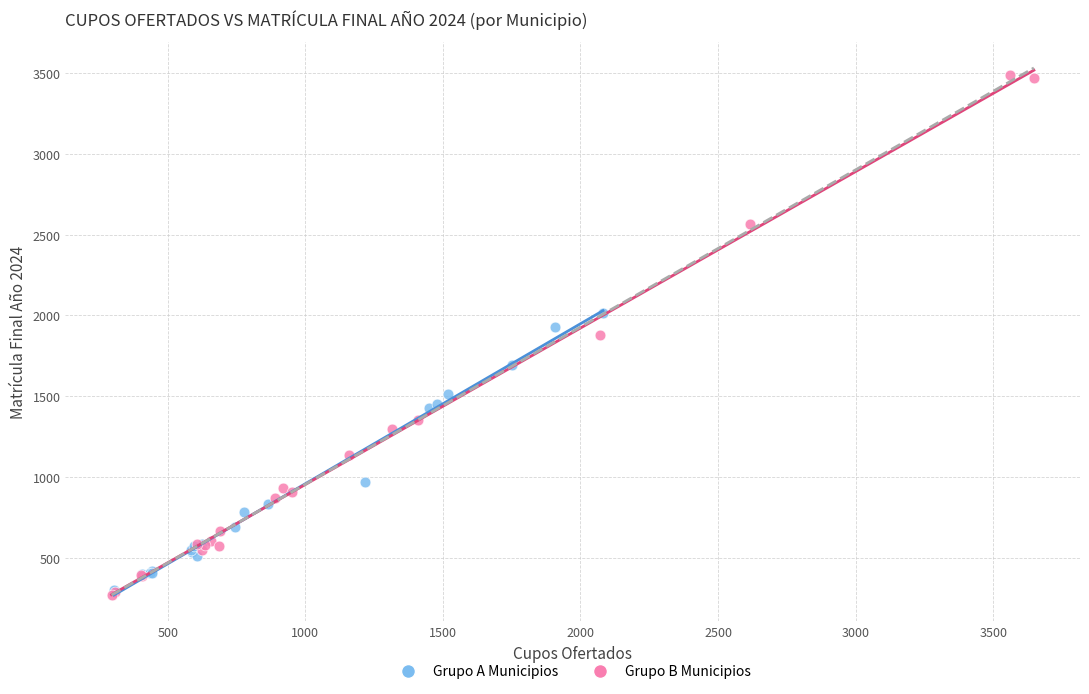

Which series has the widest spread of Y values?

Grupo B Municipios